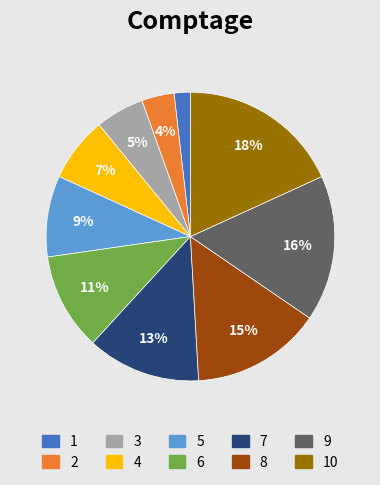

To the nearest percent, what is the difference between the largest and smallest slice percentages?

16%